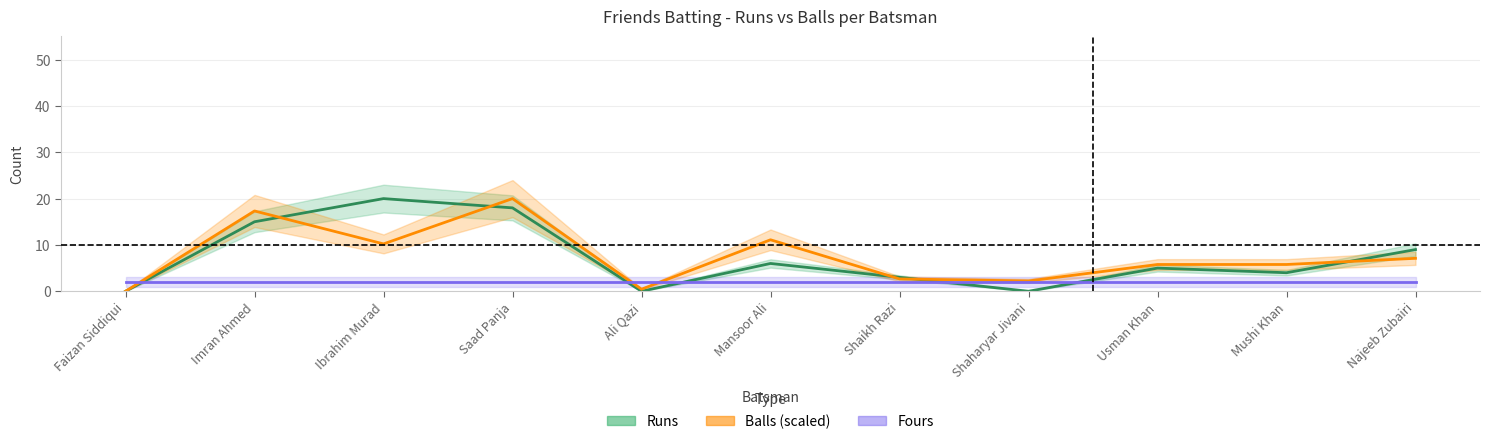

What is the sum of the Runs values at Mushi Khan and Imran Ahmed?

19.0